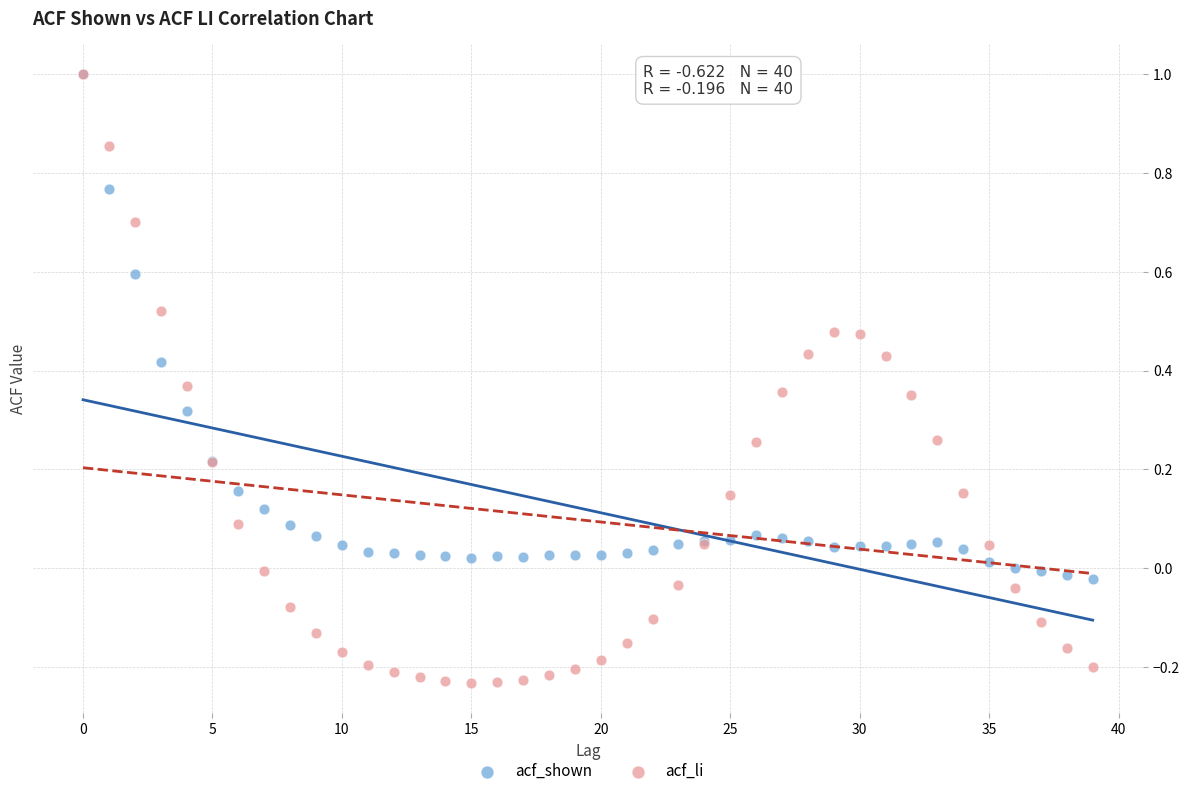

What are all the series names shown in the legend?

acf_shown, acf_li